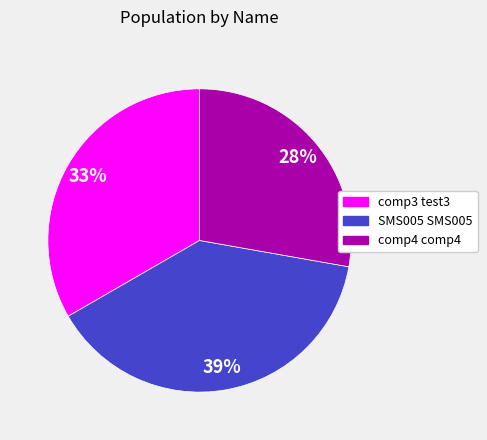

Rank the categories by value from lowest to highest.

comp4 comp4, comp3 test3, SMS005 SMS005